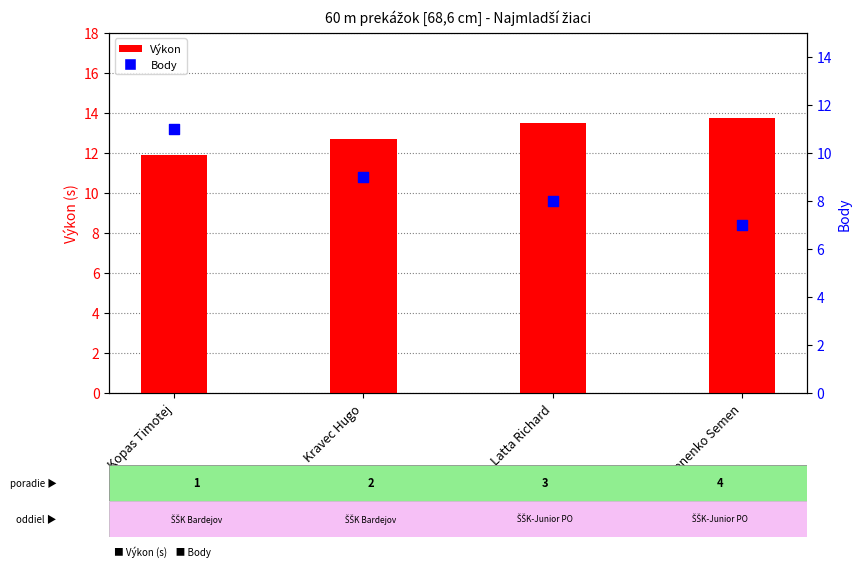

At which category is the sum across all series the highest?

Kopas Timotej